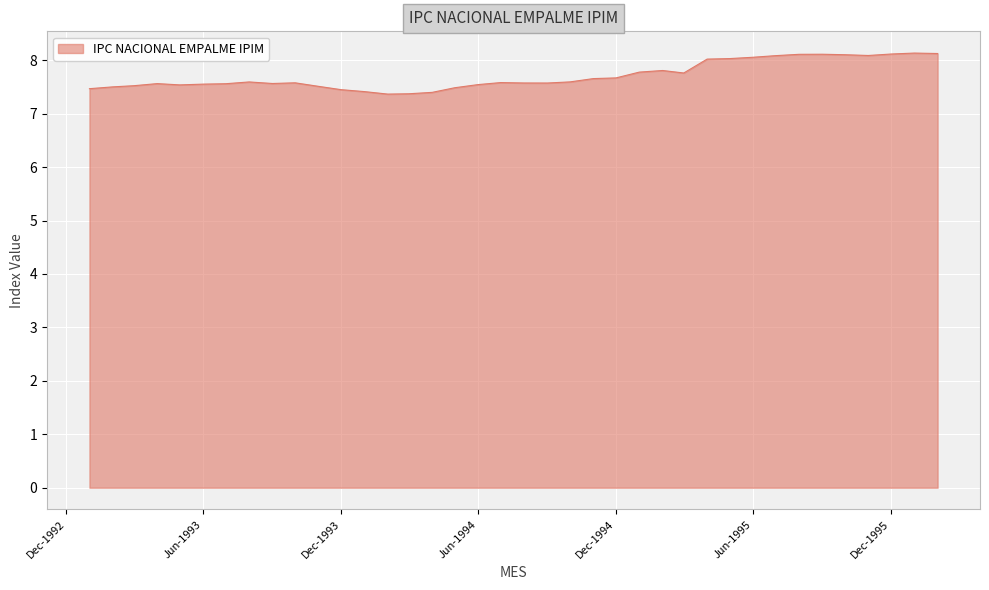

What is the greatest value displayed?

8.1